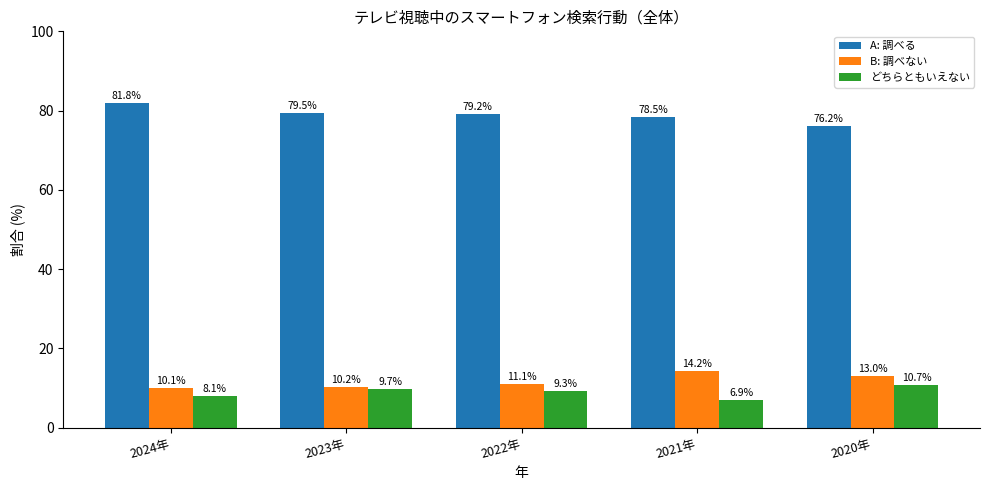

Which label corresponds to the largest value in the chart?

2024年